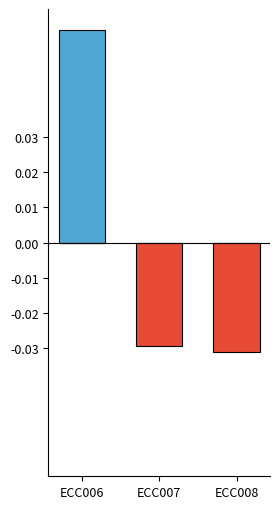

Between ECC006 and ECC008, which is larger?

ECC006